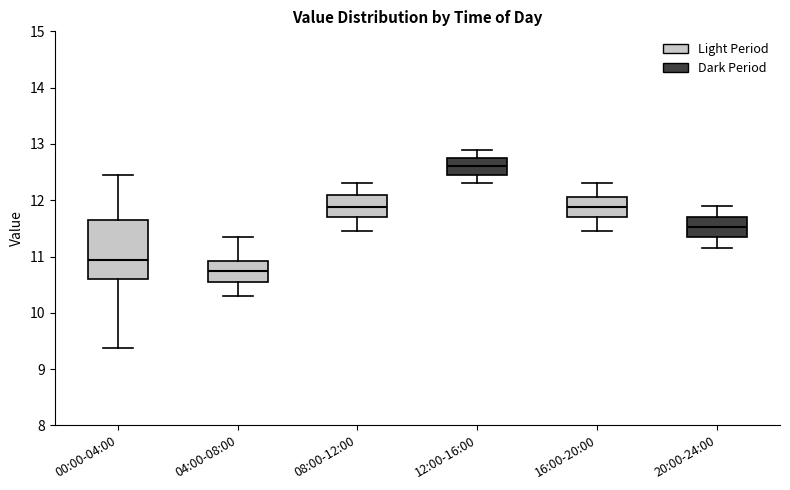

Where is the lower edge of the box for 16:00-20:00 on the y-axis? The values are not printed on the chart, so give them approximately, as read against the axis.

11.7